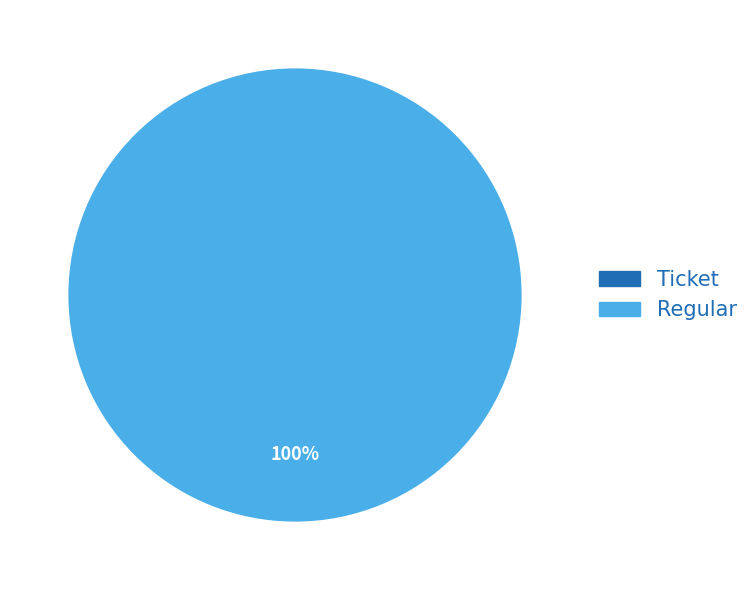

To the nearest percent, what is the difference between the Regular (io_index=9) and Ticket (io_index=0) slice percentages?

100%